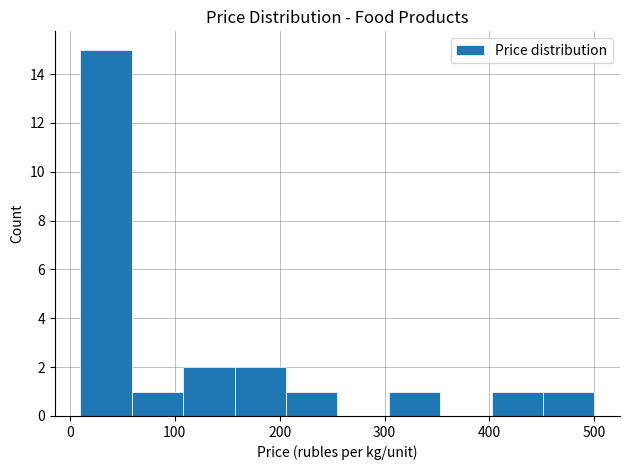

Reading left to right, transcribe this chart: for each bar, give the range it covers on the x-axis and its height. Neither the bar edges nor the heights are printed on the chart, so give them approximately, as read against the axes.

10 to 59: 15
59 to 108: 1
108 to 157: 2
157 to 206: 2
206 to 255: 1
255 to 304: 0
304 to 353: 1
353 to 402: 0
402 to 451: 1
451 to 500: 1